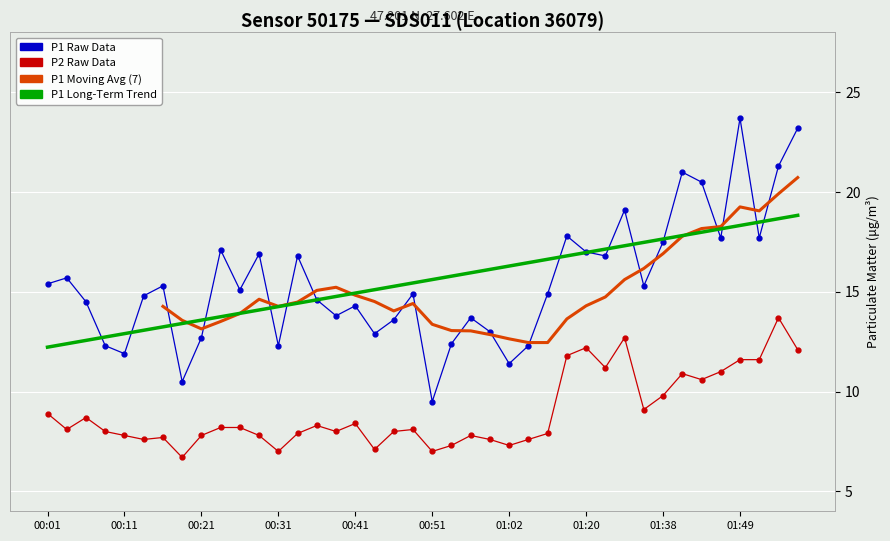

What is the value of the P2 point at the 36th from the left?

11.0